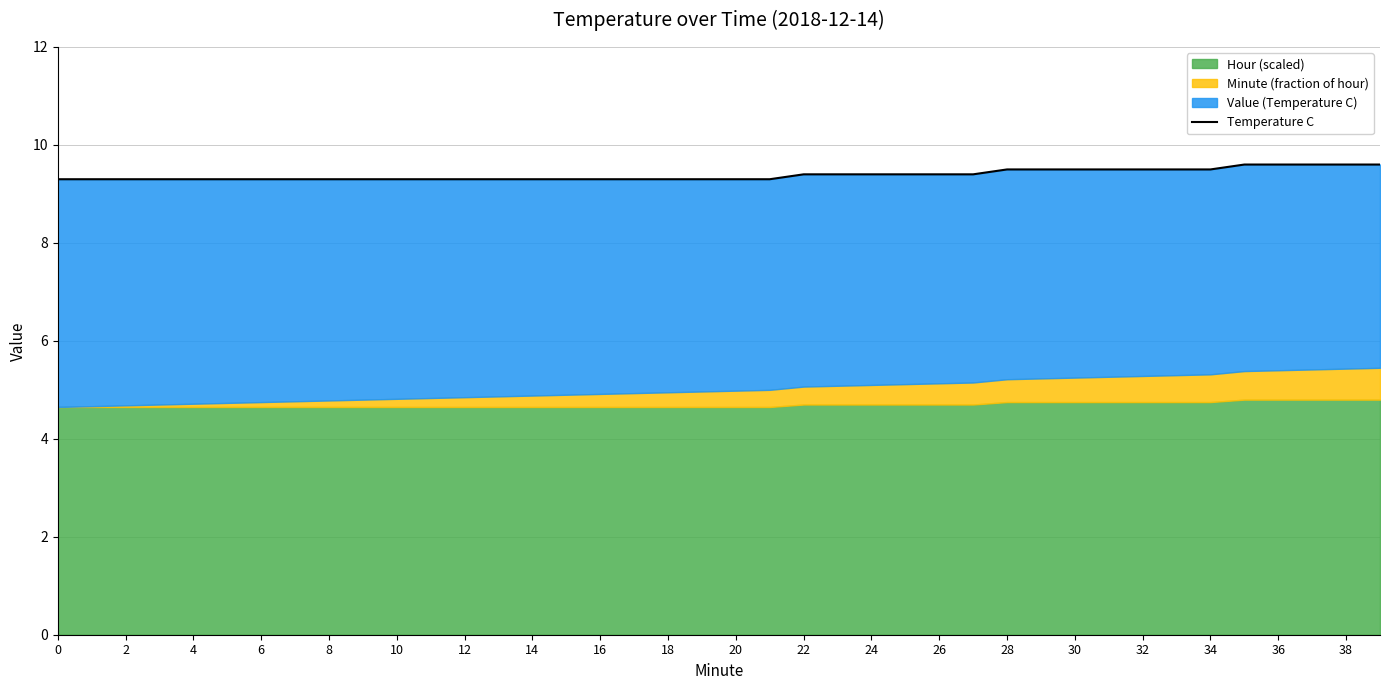

What is the change in value from 32 to 25?

+0.1